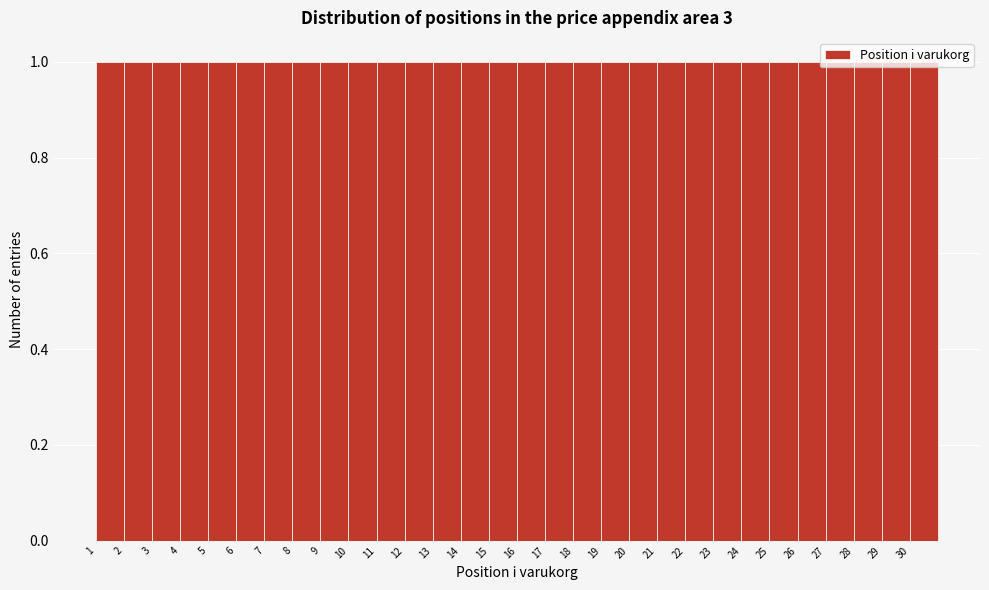

Reading left to right, transcribe this chart: for each bar, give the range it covers on the x-axis and its height. The values are not printed on the chart, so give them approximately, as read against the axis.

1 to 2: 1
2 to 3: 1
3 to 4: 1
4 to 5: 1
5 to 6: 1
6 to 7: 1
7 to 8: 1
8 to 9: 1
9 to 10: 1
10 to 11: 1
11 to 12: 1
12 to 13: 1
13 to 14: 1
14 to 15: 1
15 to 16: 1
16 to 17: 1
17 to 18: 1
18 to 19: 1
19 to 20: 1
20 to 21: 1
21 to 22: 1
22 to 23: 1
23 to 24: 1
24 to 25: 1
25 to 26: 1
26 to 27: 1
27 to 28: 1
28 to 29: 1
29 to 30: 1
30 to 31: 1